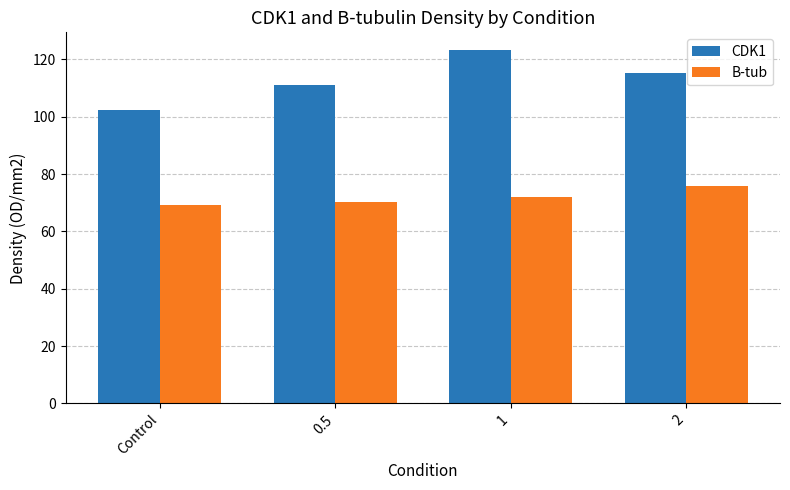

Reading left to right, list all the values displayed in this chart.

CDK1: Control=102.3	0.5=111.1	1=123.3	2=115.4
B-tub: Control=69.2	0.5=70.3	1=71.9	2=75.9